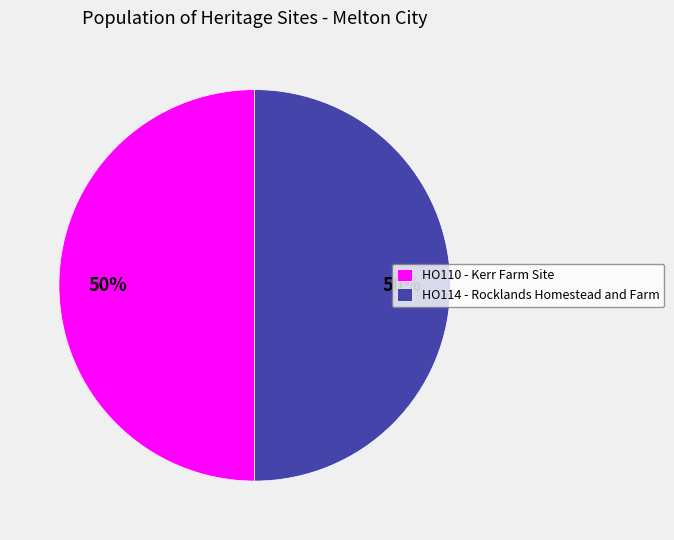

To the nearest percent, what percentage of the pie is HO110 - Kerr Farm Site?

50%